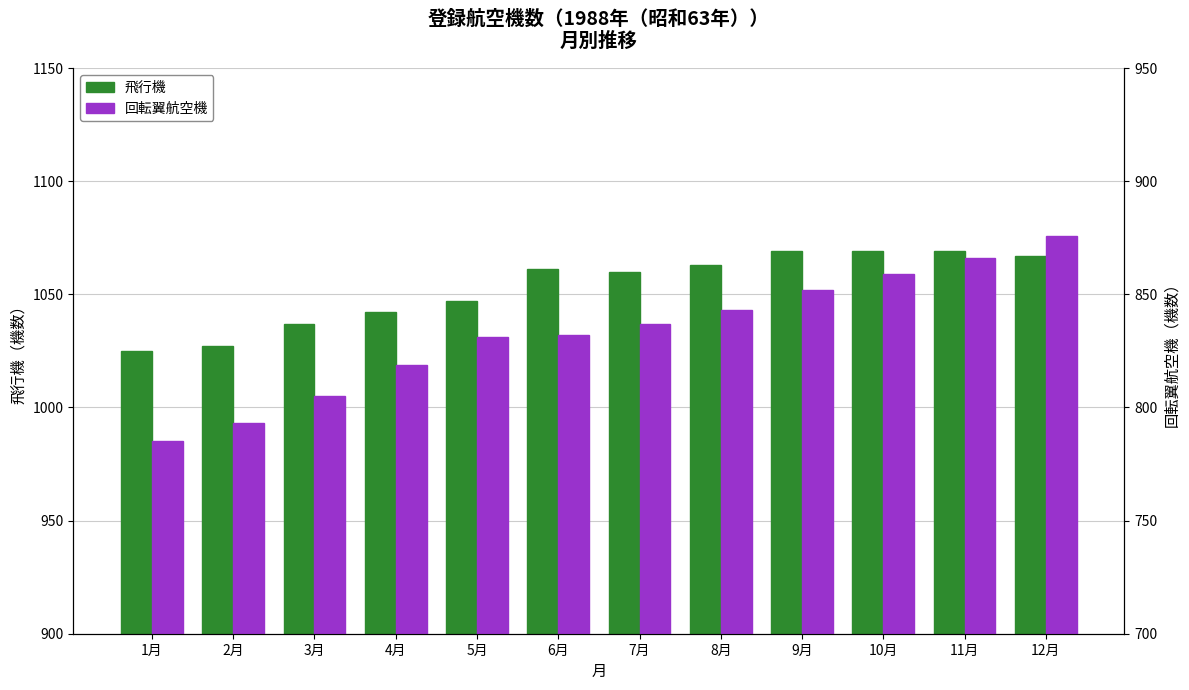

Is the value of 回転翼航空機 at 3月 greater than the value of 飛行機 at 6月?

No